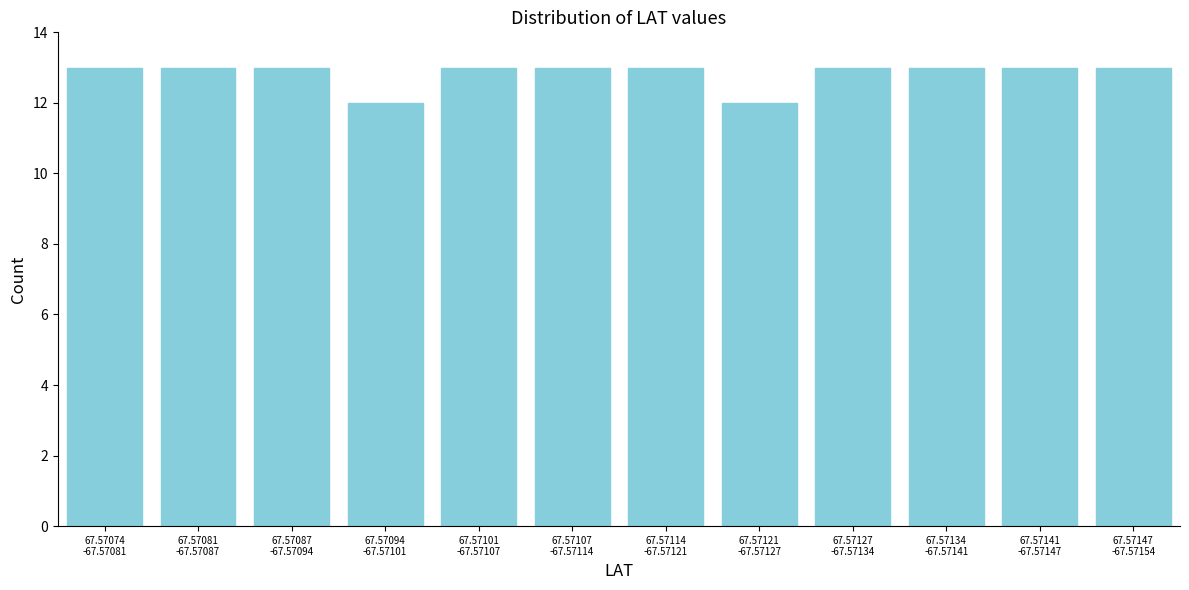

Reading left to right, what are all the values shown in this chart?

13	13	13	12	13	13	13	12	13	13	13	13